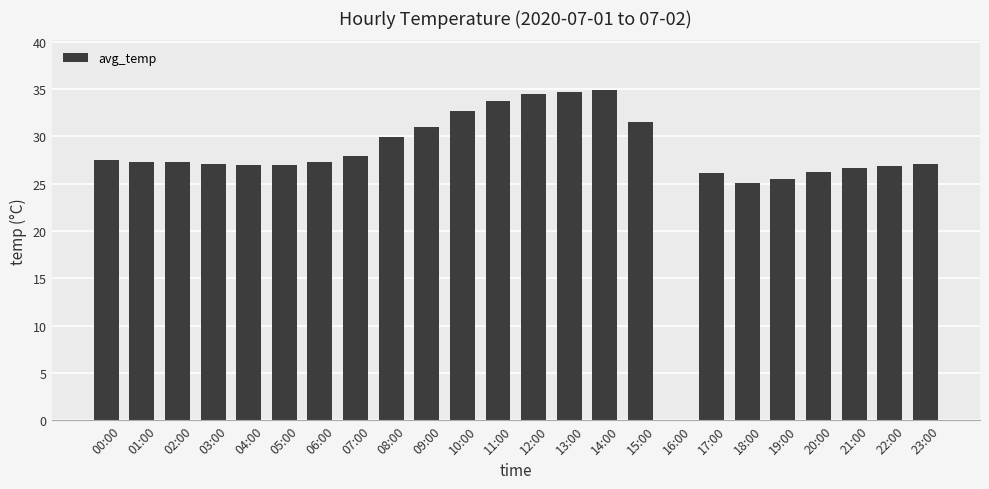

What is the maximum value shown in the chart?

34.9